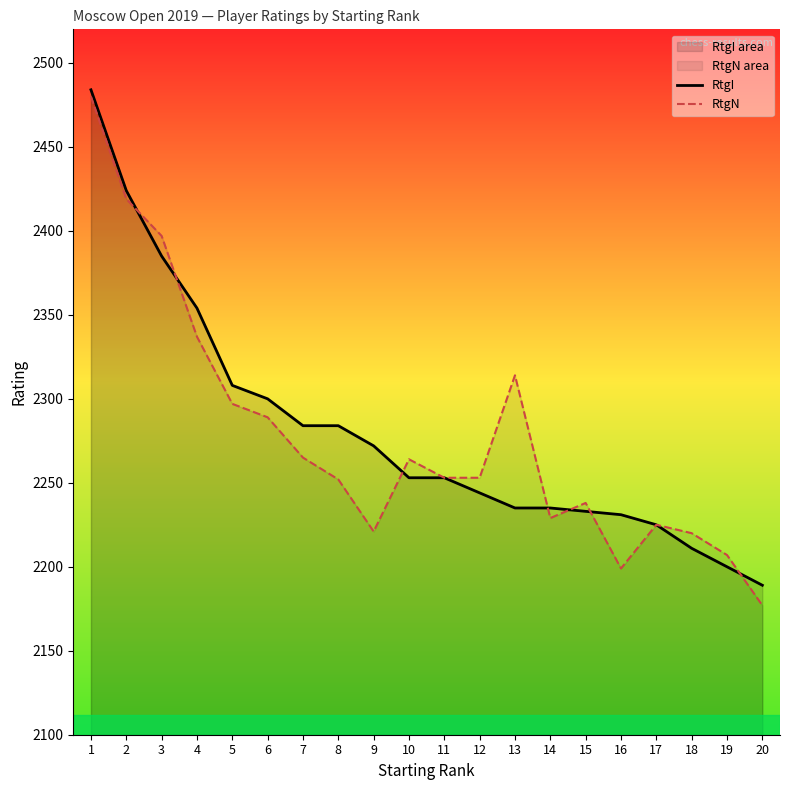

List the labels in order of RtgN value, largest first.

1, 2, 3, 4, 13, 5, 6, 7, 10, 11, 12, 8, 15, 14, 17, 9, 18, 19, 16, 20